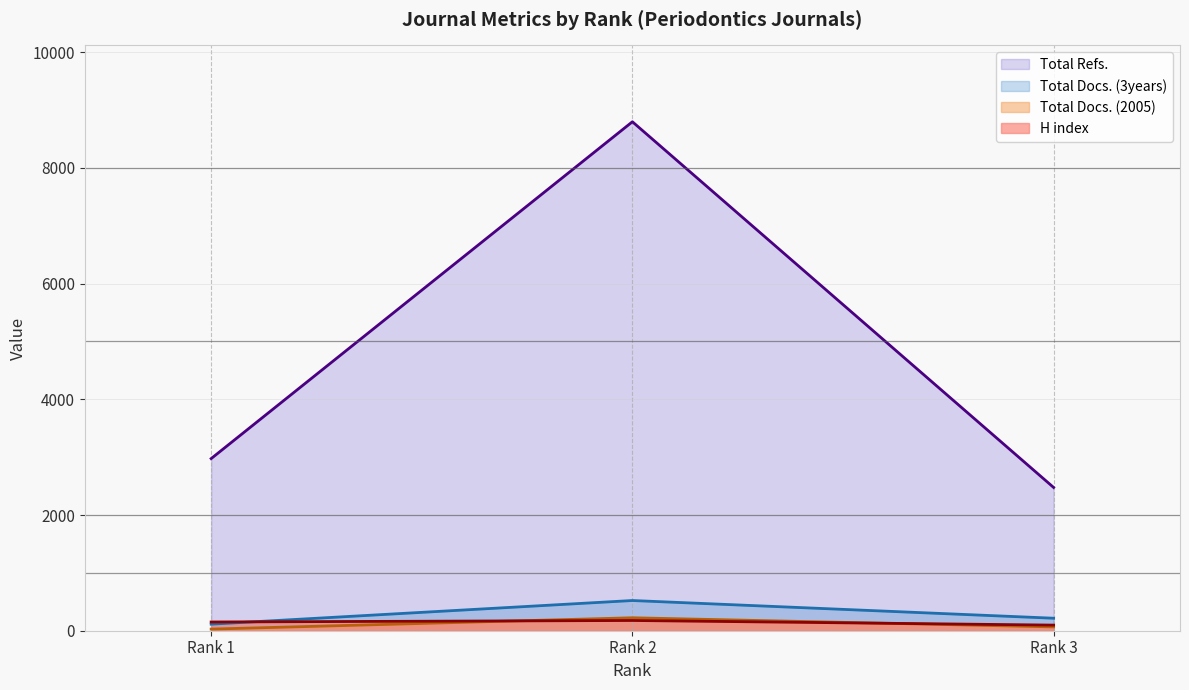

Which category has the lowest value in the H index series?

Rank 3